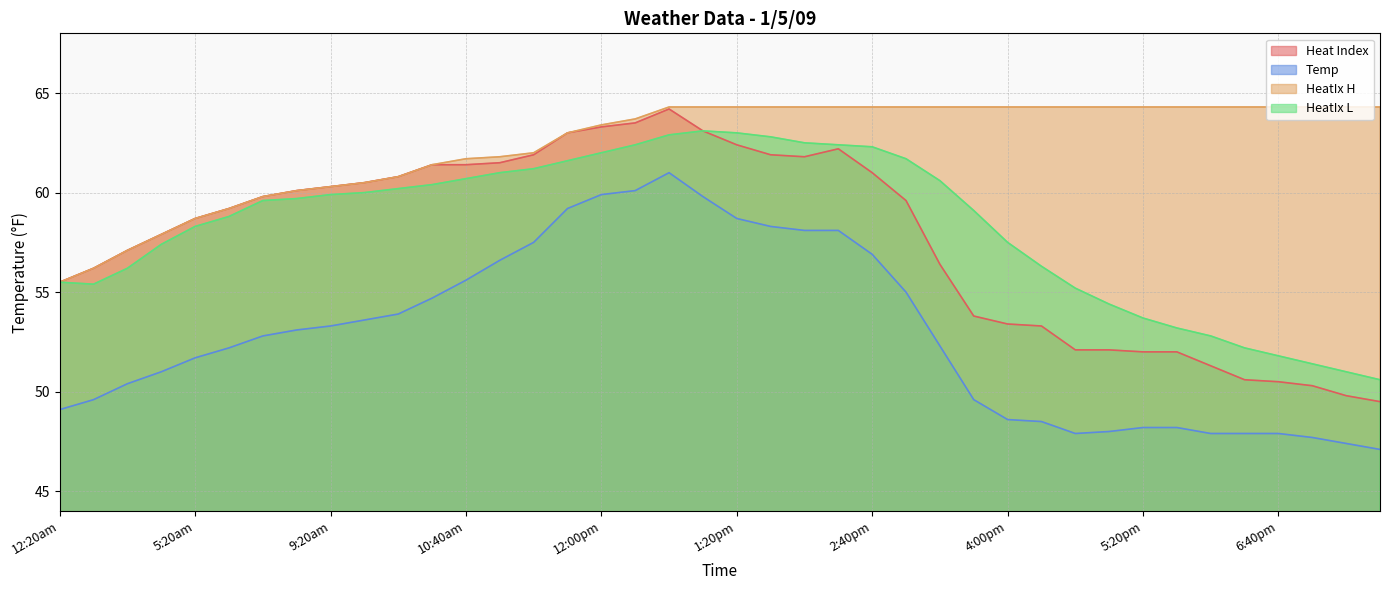

Reading left to right, what are all the values shown in this chart?

Heat Index: 55.5	56.2	57.1	57.9	58.7	59.2	59.8	60.1	60.3	60.5	60.8	61.4	61.4	61.5	61.9	63.0	63.3	63.5	64.2	63.1	62.4	61.9	61.8	62.2	61.0	59.6	56.4	53.8	53.4	53.3	52.1	52.1	52.0	52.0	51.3	50.6	50.5	50.3	49.8	49.5
Temp: 49.1	49.6	50.4	51.0	51.7	52.2	52.8	53.1	53.3	53.6	53.9	54.7	55.6	56.6	57.5	59.2	59.9	60.1	61.0	59.8	58.7	58.3	58.1	58.1	56.9	55.0	52.3	49.6	48.6	48.5	47.9	48.0	48.2	48.2	47.9	47.9	47.9	47.7	47.4	47.1
HeatIx H: 55.5	56.2	57.1	57.9	58.7	59.2	59.8	60.1	60.3	60.5	60.8	61.4	61.7	61.8	62.0	63.0	63.4	63.7	64.3	64.3	64.3	64.3	64.3	64.3	64.3	64.3	64.3	64.3	64.3	64.3	64.3	64.3	64.3	64.3	64.3	64.3	64.3	64.3	64.3	64.3
HeatIx L: 55.5	55.4	56.2	57.4	58.3	58.8	59.6	59.7	59.9	60.0	60.2	60.4	60.7	61.0	61.2	61.6	62.0	62.4	62.9	63.1	63.0	62.8	62.5	62.4	62.3	61.7	60.6	59.1	57.5	56.3	55.2	54.4	53.7	53.2	52.8	52.2	51.8	51.4	51.0	50.6